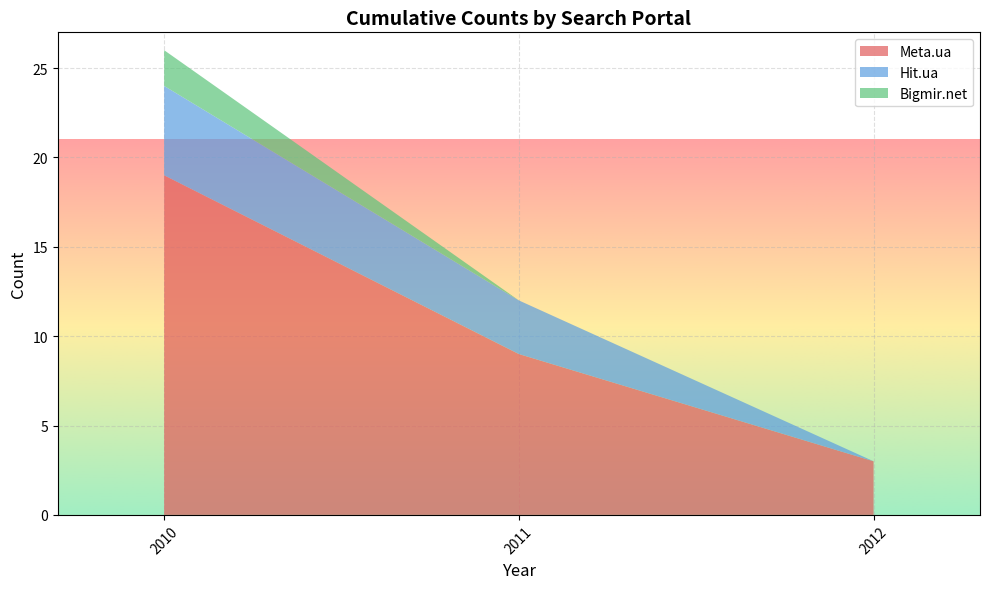

Reading left to right, what are the values for Meta.ua?

19	9	3